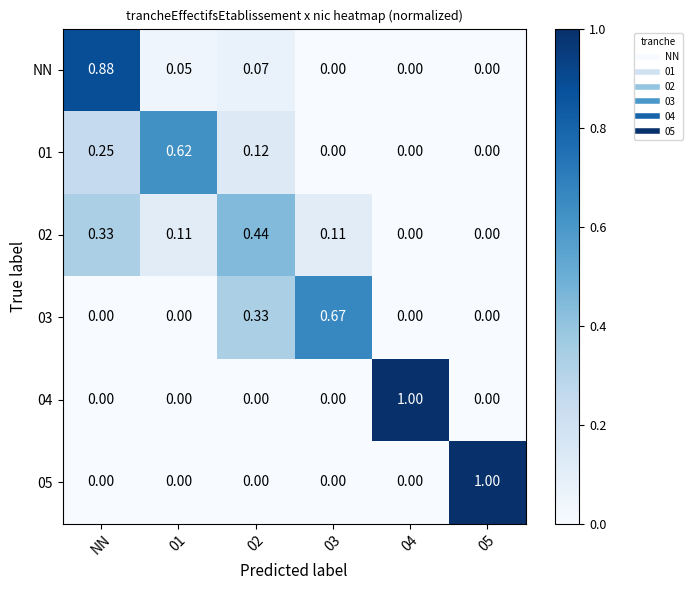

Count the number of data series in this chart.

6